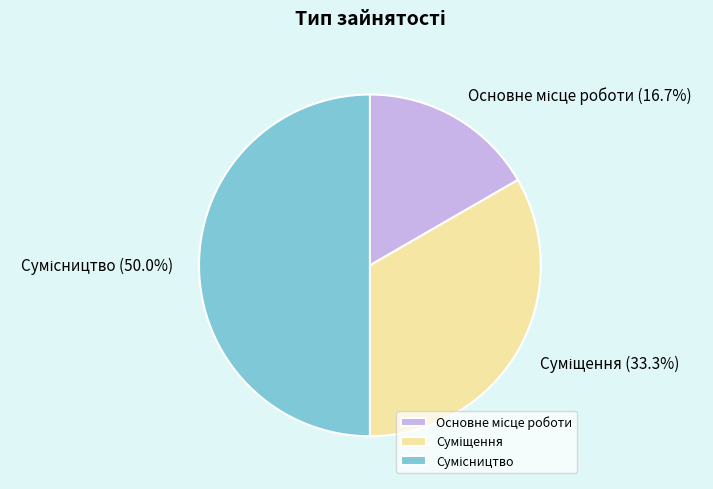

How many slices are in this pie chart?

3